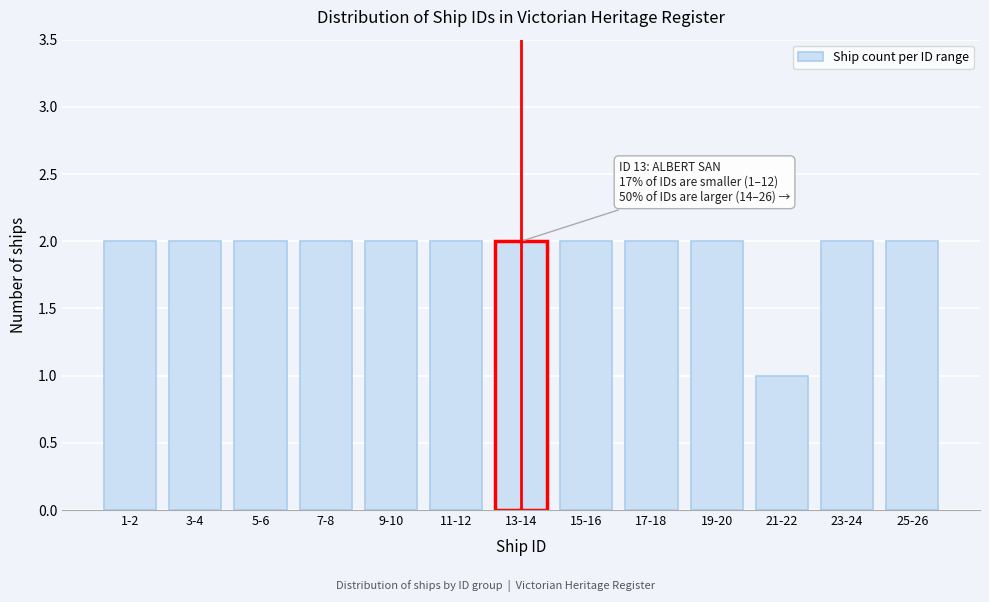

Reading left to right, what are all the values shown in this chart?

2	2	2	2	2	2	2	2	2	2	1	2	2